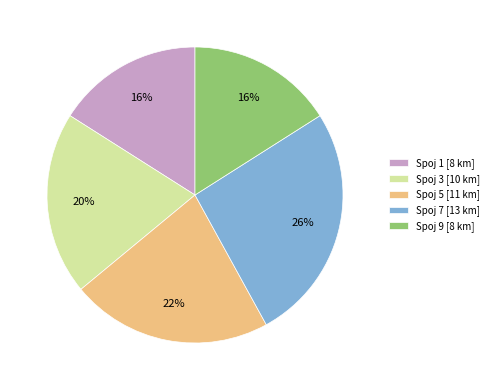

Do Spoj 9 [8 km] and Spoj 3 [10 km] together represent more than half of the pie?

No